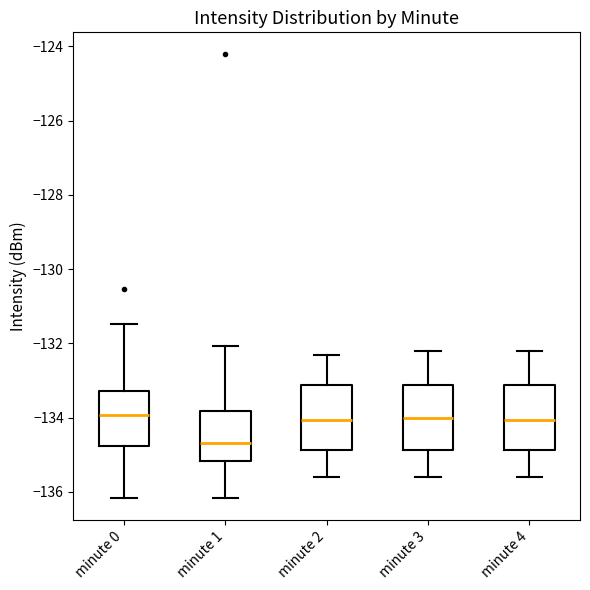

Reading left to right, read every box against the y-axis: the position of its median line, the range the box covers, and the ends of its whiskers. The values are not printed on the chart, so give them approximately, as read against the axis.

minute 0: median -134.0, box -134.8 to -133.2, whiskers -136.2 to -131.4
minute 1: median -134.6, box -135.2 to -133.8, whiskers -136.2 to -132.0
minute 2: median -134.0, box -134.8 to -133.2, whiskers -135.6 to -132.2
minute 3: median -134.0, box -134.8 to -133.2, whiskers -135.6 to -132.2
minute 4: median -134.0, box -134.8 to -133.2, whiskers -135.6 to -132.2